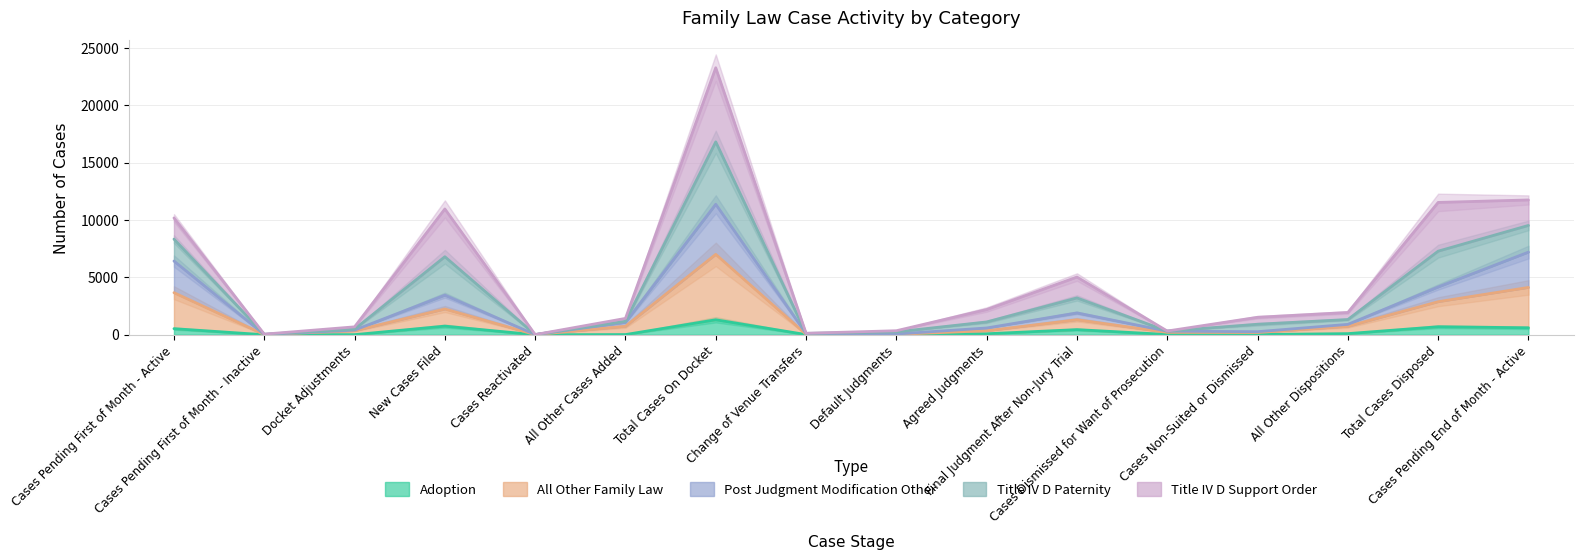

Rank the series at Total Cases Disposed from highest to lowest value.

Title IV D Paternity, All Other Family Law, Post Judgment Modification Other, Adoption